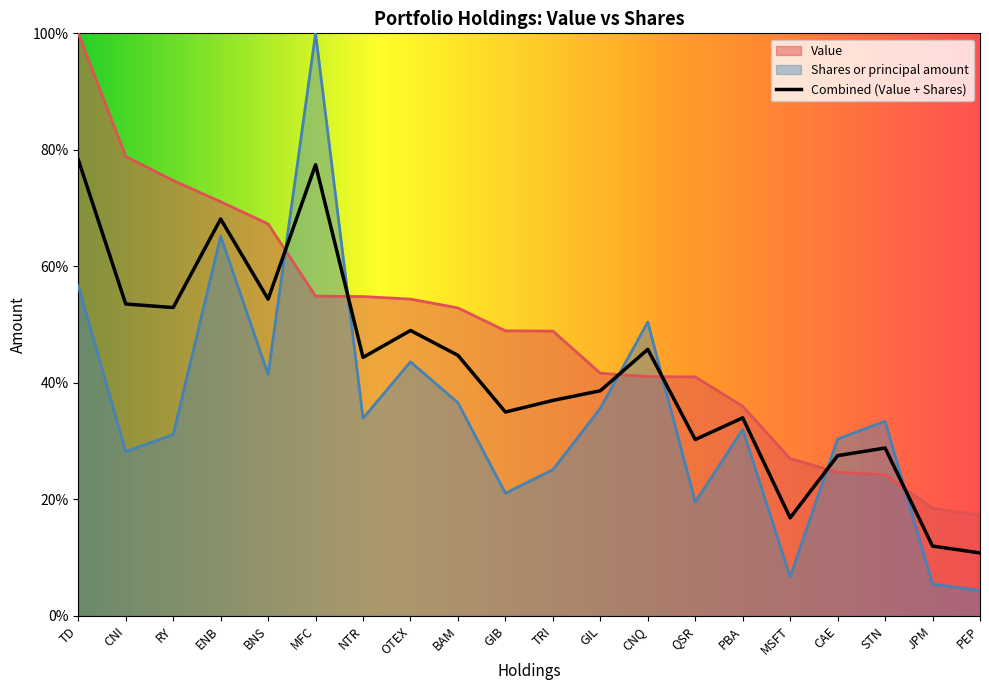

What is the label of the 13th point from the right?

OTEX